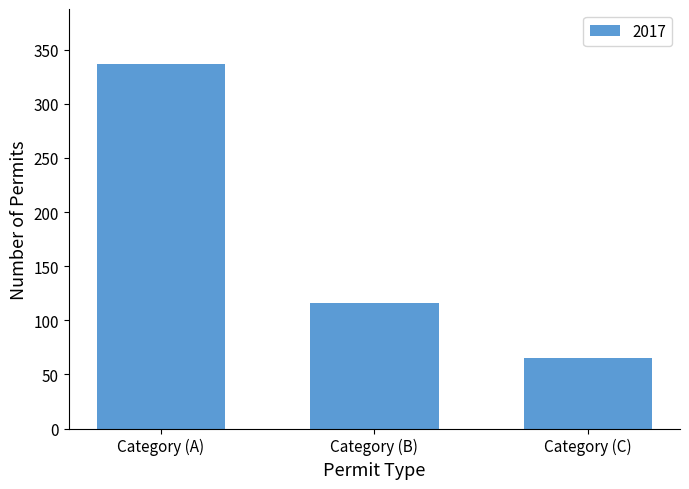

At which category does the chart reach its peak across all series?

Category (A)